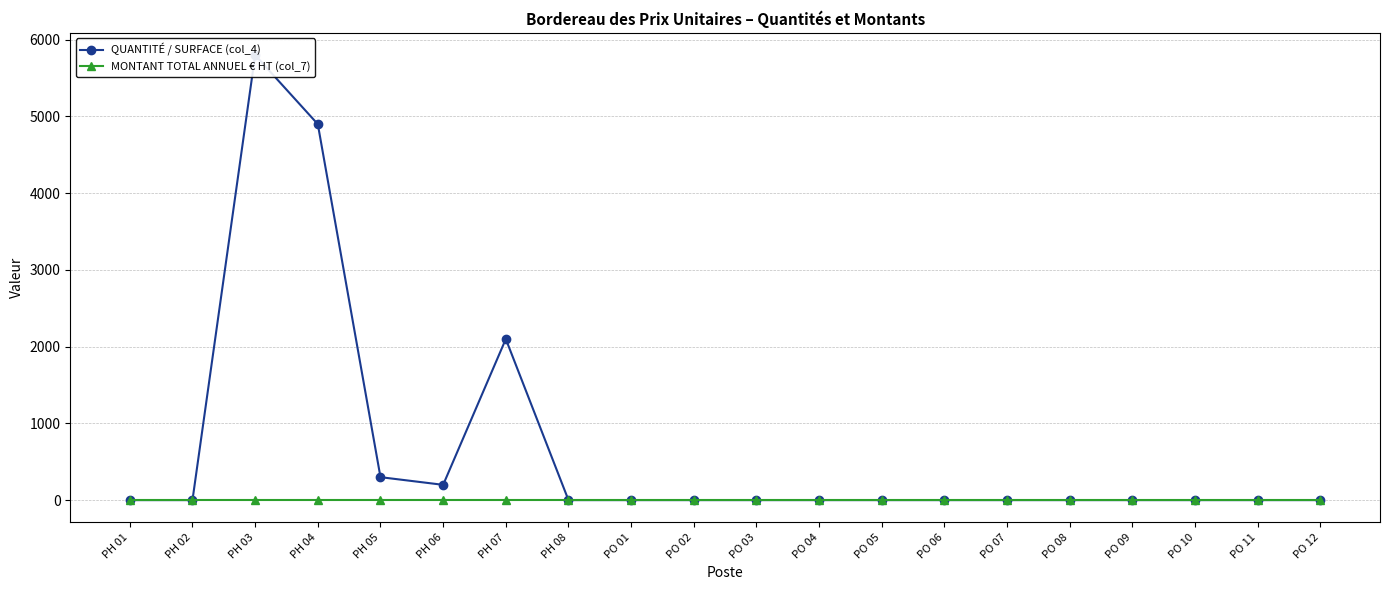

What is the maximum value shown in the chart?

5800